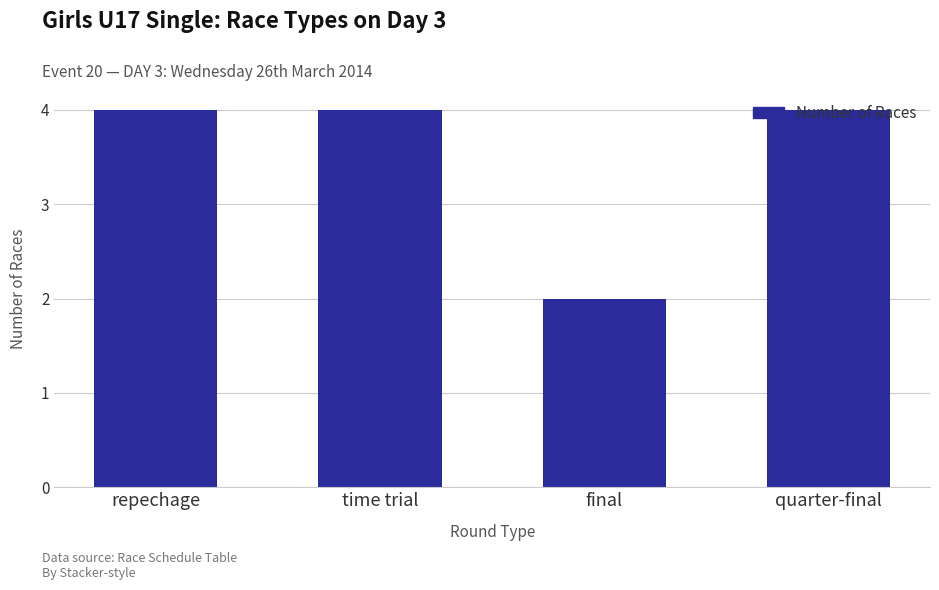

Which category has the lowest value across all series?

final